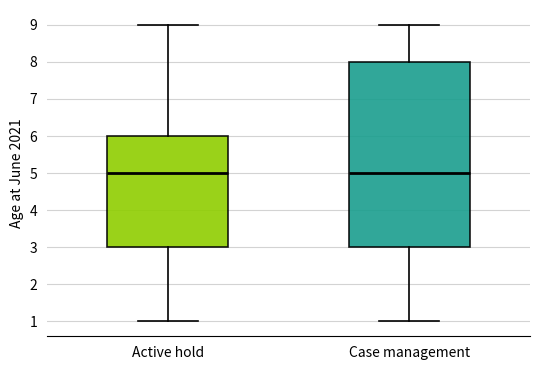

Comparing the boxes themselves (not the whiskers), which one is the tallest?

Case management